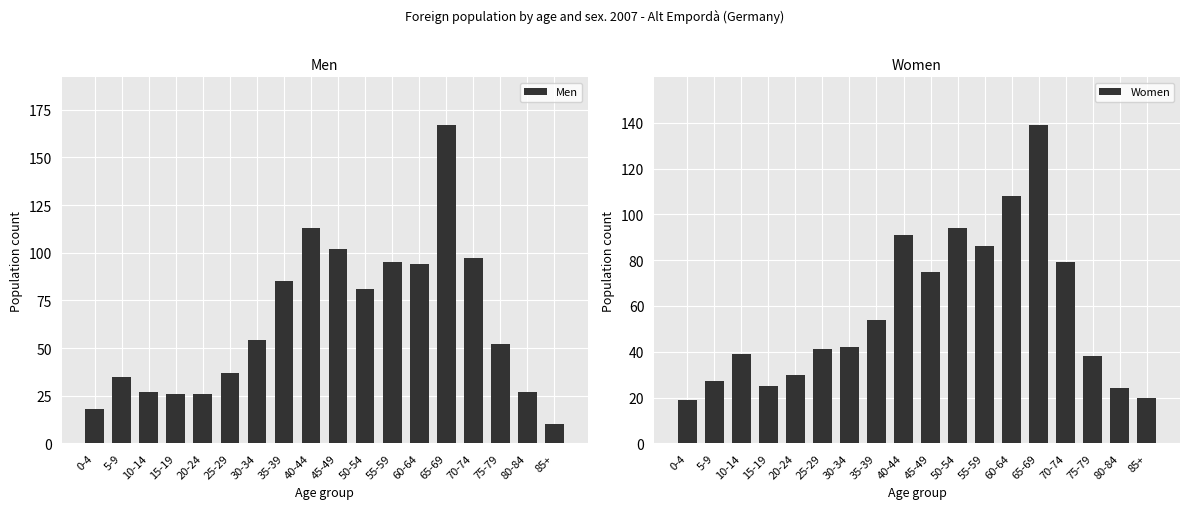

What is the sum of the Women values at 0-4 and 20-24?

49